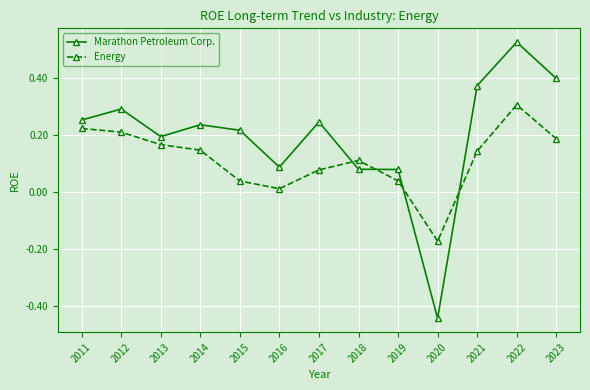

At which category is the sum across all series the highest?

2022